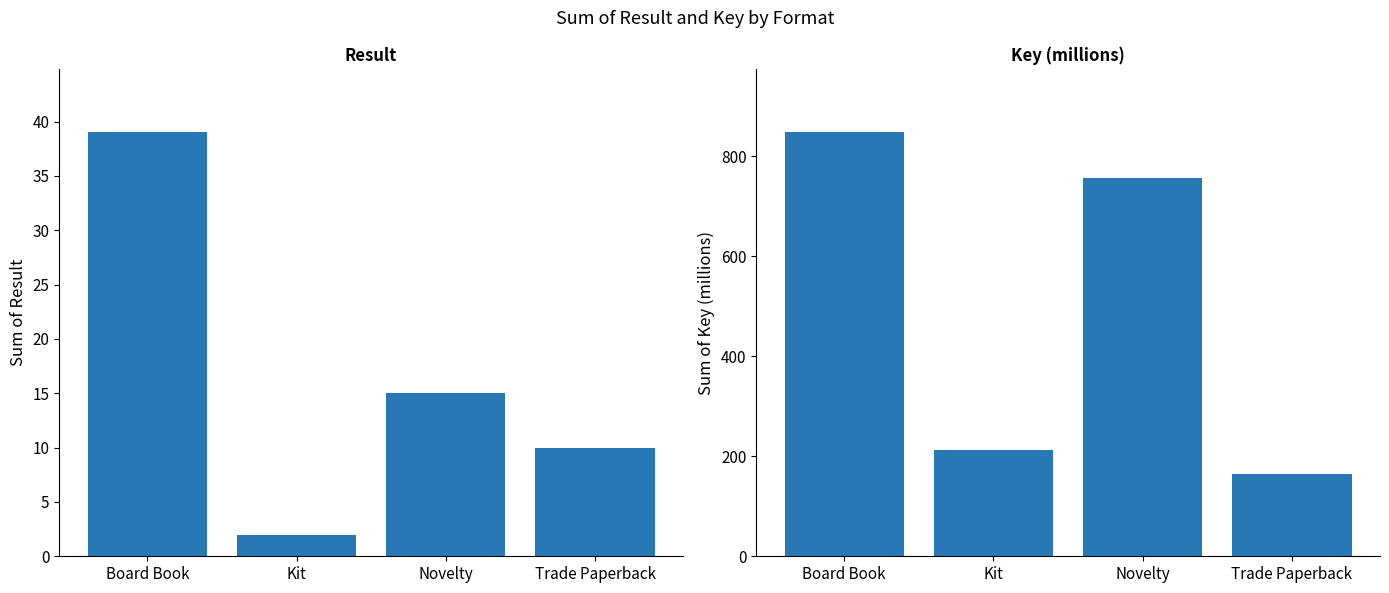

Which series has the largest total across all categories?

Key